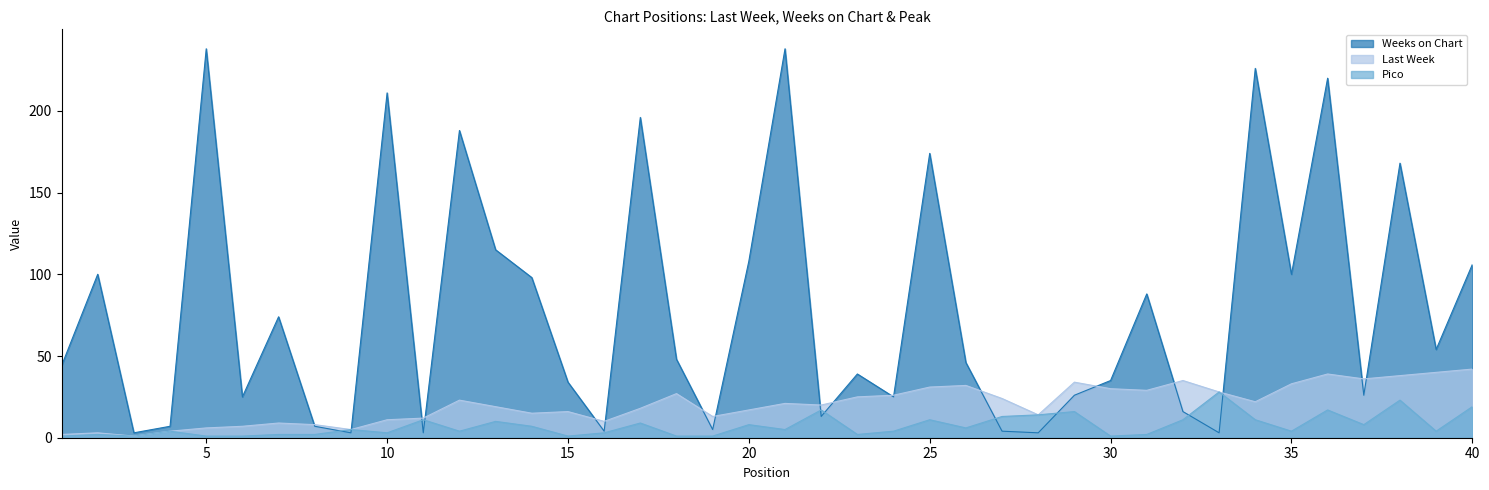

At how many categories does at least one series exceed 128?

9